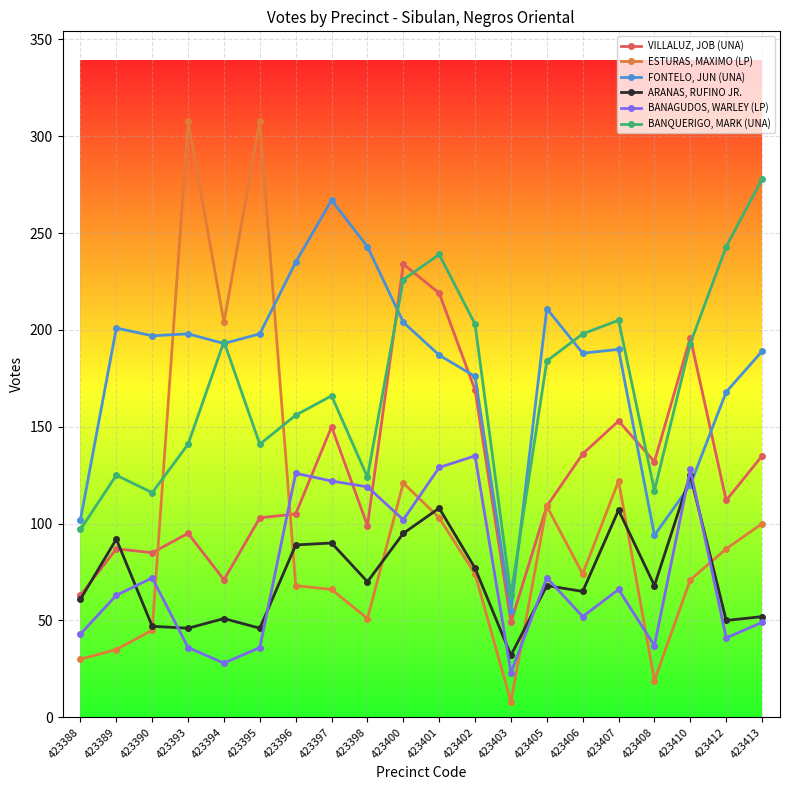

The value of FONTELO, JUN (UNA) at 423401 is 277. True or false?

False